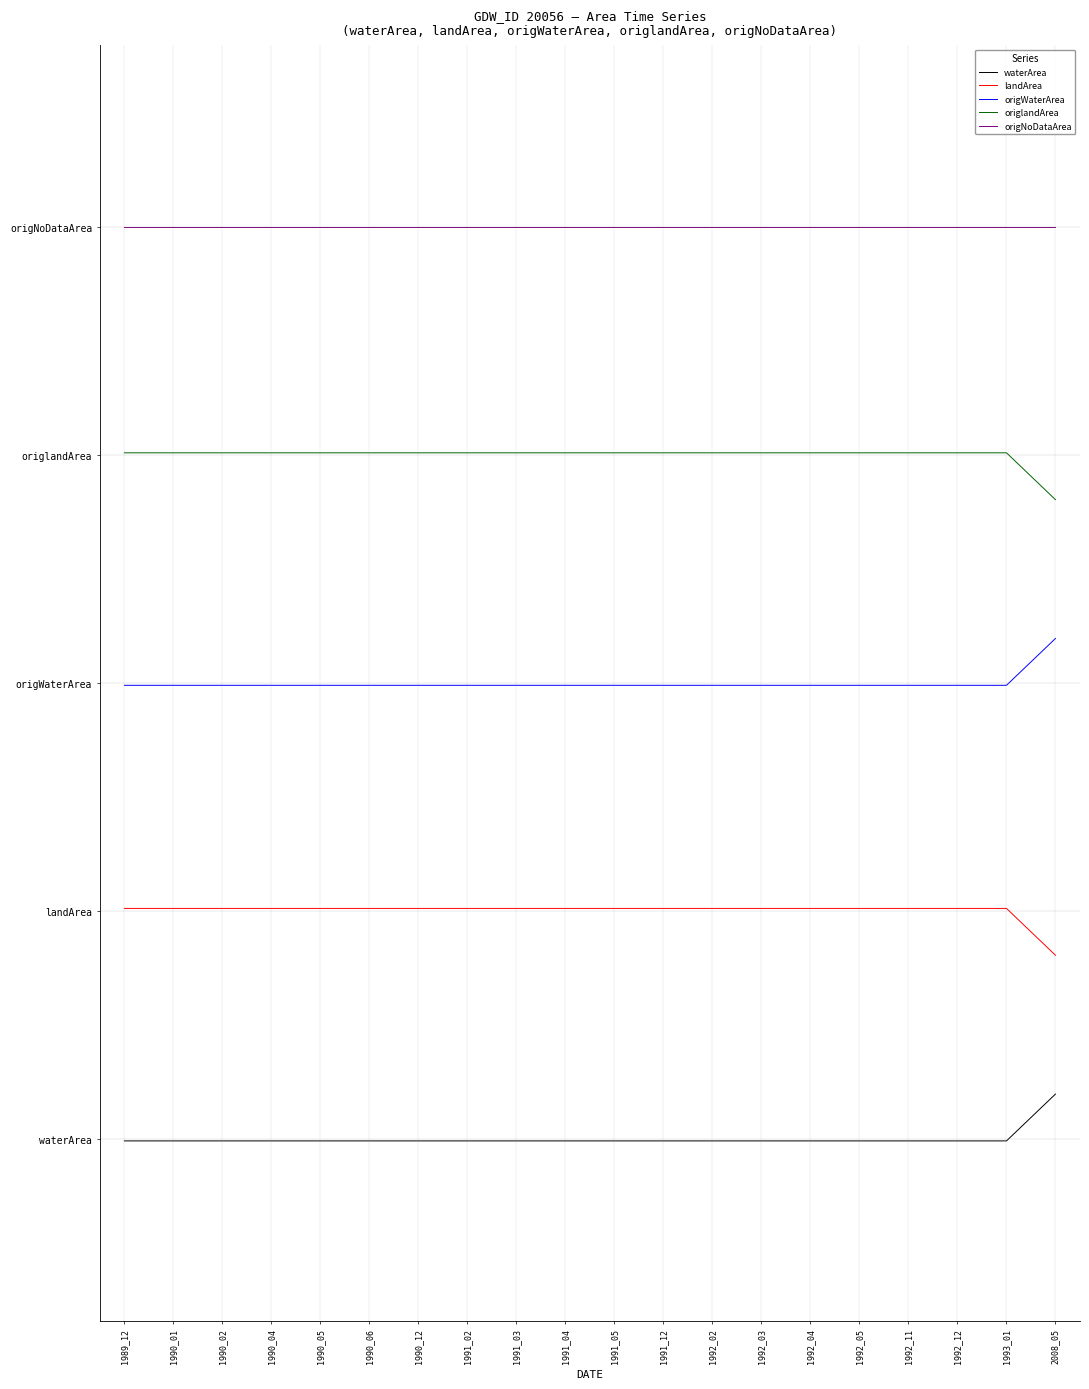

Reading left to right, transcribe all the data shown in this chart.

waterArea: -0.0	-0.0	-0.0	-0.0	-0.0	-0.0	-0.0	-0.0	-0.0	-0.0	-0.0	-0.0	-0.0	-0.0	-0.0	-0.0	-0.0	-0.0	-0.0	0.1
landArea: 0.4	0.4	0.4	0.4	0.4	0.4	0.4	0.4	0.4	0.4	0.4	0.4	0.4	0.4	0.4	0.4	0.4	0.4	0.4	0.3
origWaterArea: 0.7	0.7	0.7	0.7	0.7	0.7	0.7	0.7	0.7	0.7	0.7	0.7	0.7	0.7	0.7	0.7	0.7	0.7	0.7	0.8
origlandArea: 1.1	1.1	1.1	1.1	1.1	1.1	1.1	1.1	1.1	1.1	1.1	1.1	1.1	1.1	1.1	1.1	1.1	1.1	1.1	1.0
origNoDataArea: 1.4	1.4	1.4	1.4	1.4	1.4	1.4	1.4	1.4	1.4	1.4	1.4	1.4	1.4	1.4	1.4	1.4	1.4	1.4	1.4